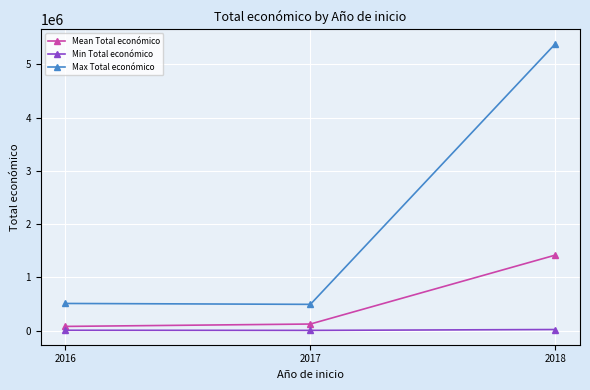

True or false: Max Total económico has a value of 141895.2 at 2016.

False